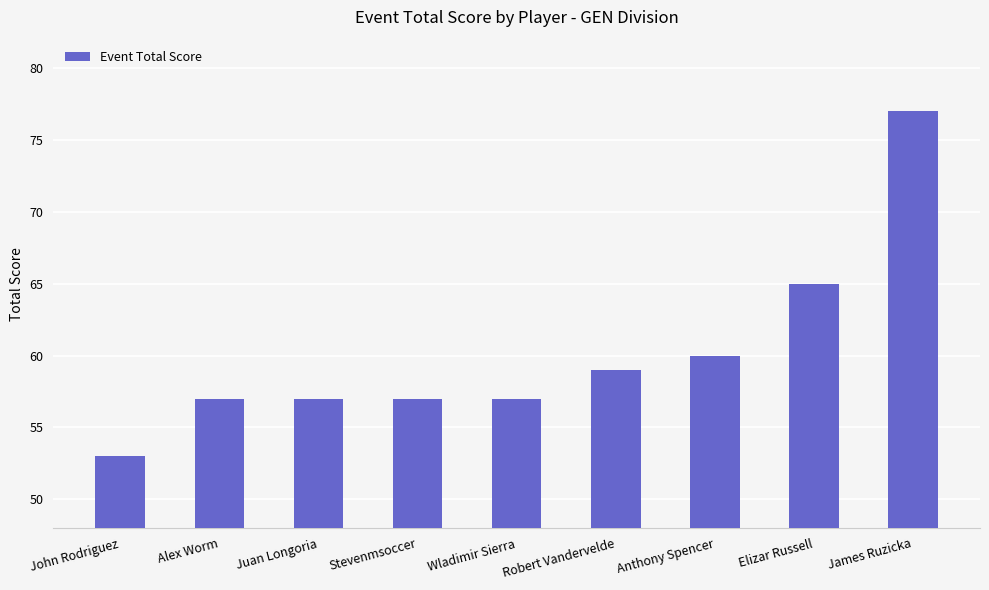

What is the difference between the maximum and second lowest values?

20